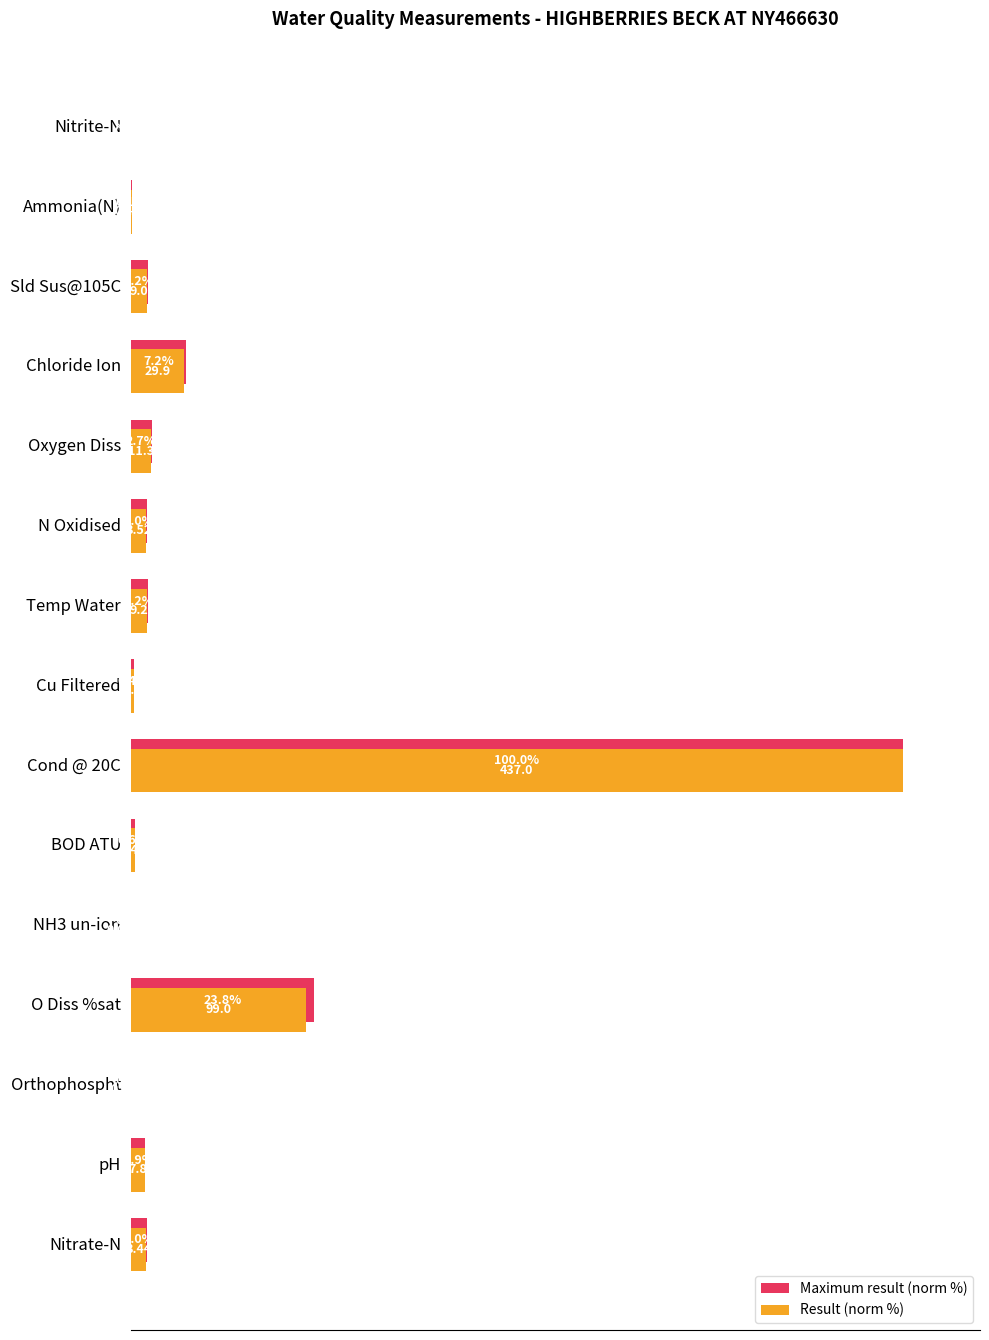

At which label is Result (norm %) closest to 50?

O Diss %sat